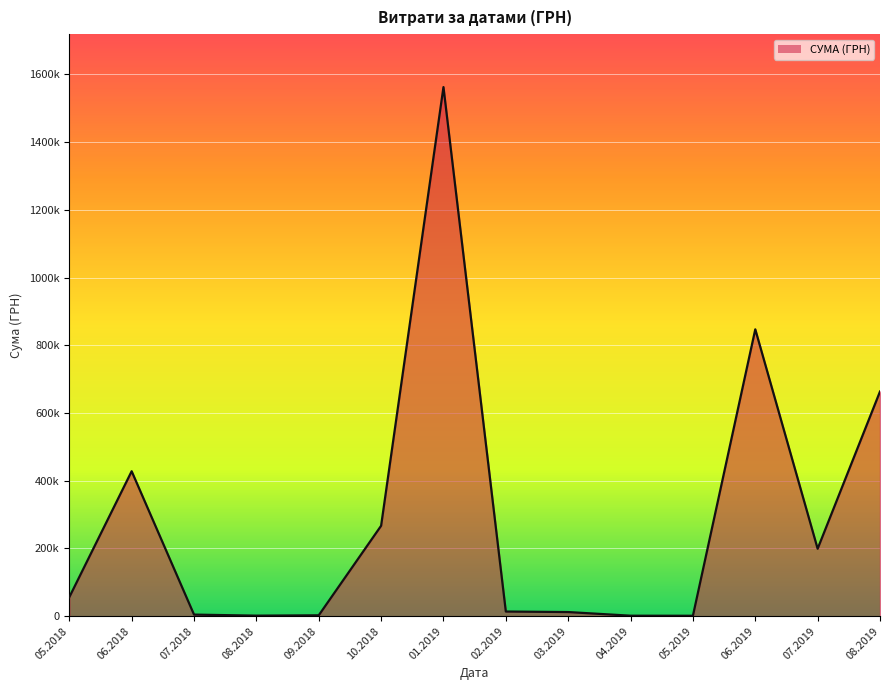

At which label does the data first exceed 56100?

06.2018